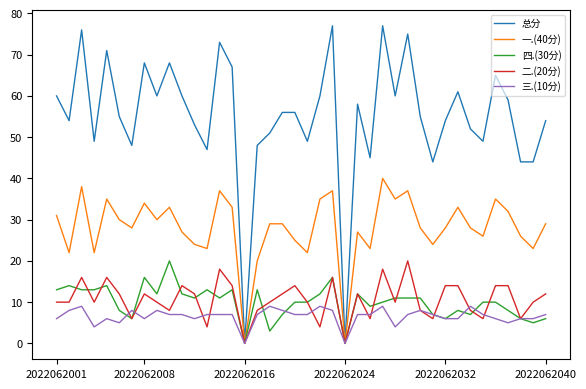

What is the difference between the second highest and second lowest values in the 一.(40分) series?

38